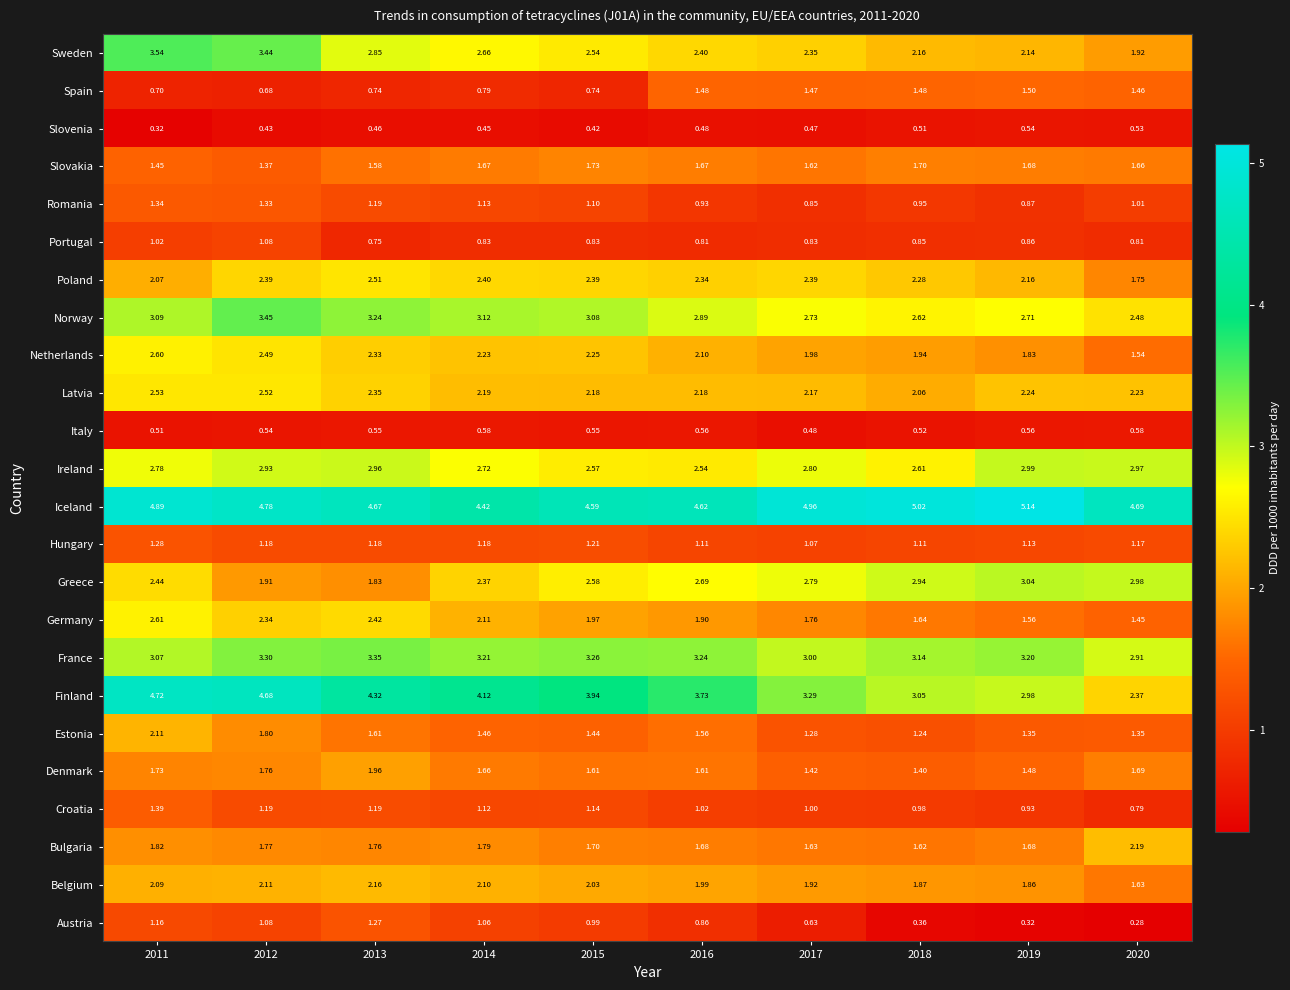

At 2016, list the series in order from largest to smallest.

Iceland, Finland, France, Norway, Greece, Ireland, Sweden, Poland, Latvia, Netherlands, Belgium, Germany, Bulgaria, Slovakia, Denmark, Estonia, Spain, Hungary, Croatia, Romania, Austria, Portugal, Italy, Slovenia